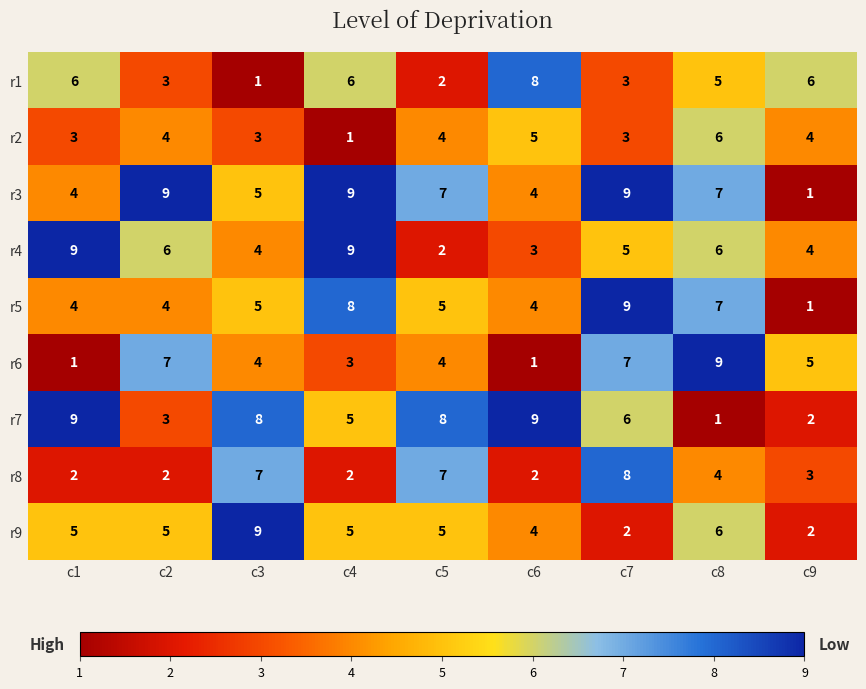

What is the difference between the r1 values at c3 and c1?

5